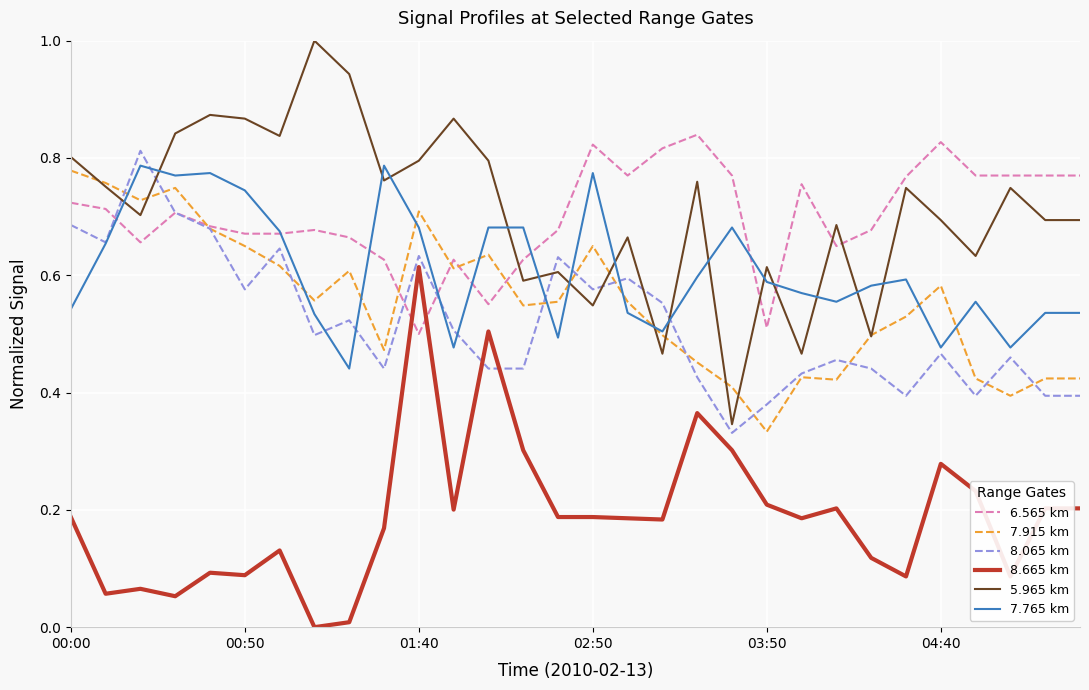

Rank the series by their maximum value, from highest to lowest.

5.965 km, 6.565 km, 8.065 km, 7.765 km, 7.915 km, 8.665 km